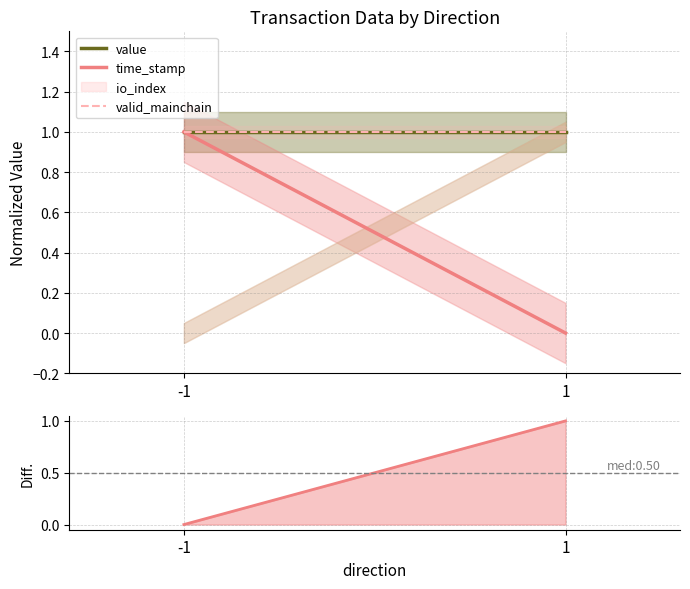

What is the value of the value point at the 2nd from the left?

1